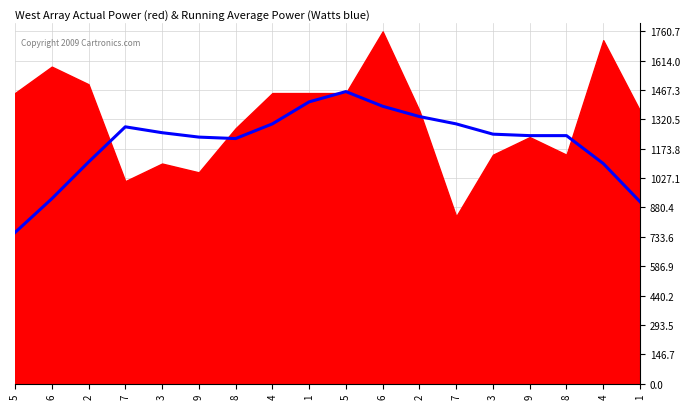

Between 5 and 1, which is larger?

1